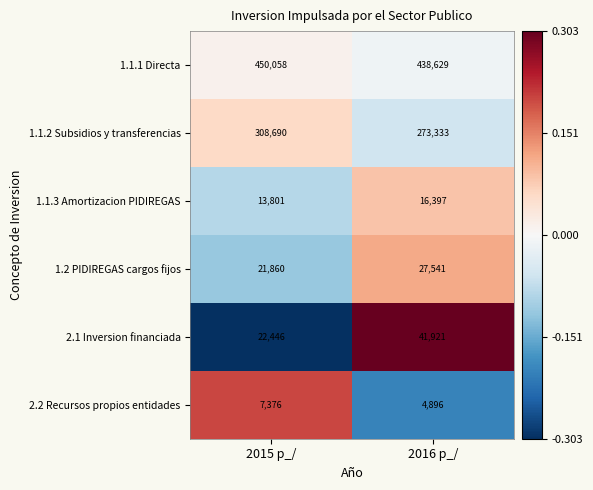

The 2.1 Inversion financiada series shows 22446 at 2015 p_/. True or false?

True